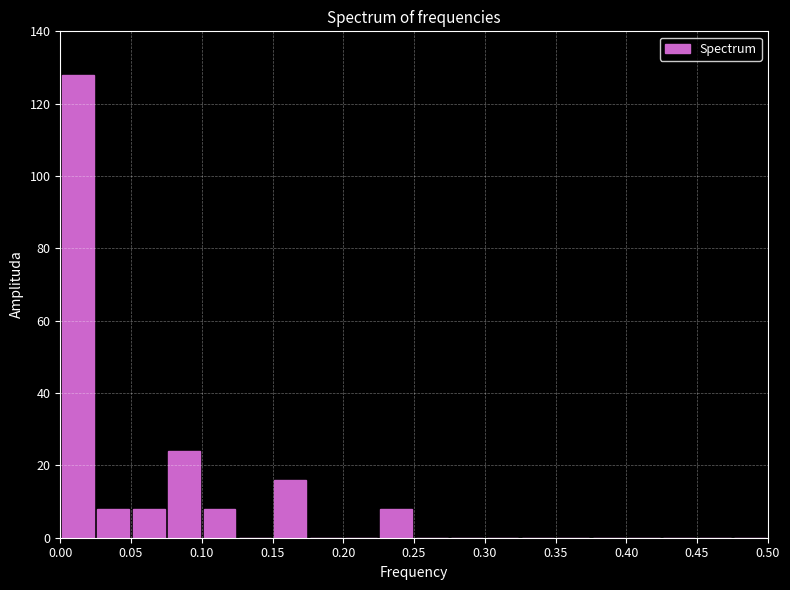

Reading left to right, transcribe this chart: for each bar, give the range it covers on the x-axis and its height. The values are not printed on the chart, so give them approximately, as read against the axis.

0.000 to 0.025: 128
0.025 to 0.050: 8
0.050 to 0.075: 8
0.075 to 0.100: 24
0.100 to 0.125: 8
0.125 to 0.150: 0
0.150 to 0.175: 16
0.175 to 0.200: 0
0.200 to 0.225: 0
0.225 to 0.250: 8
0.250 to 0.275: 0
0.275 to 0.300: 0
0.300 to 0.325: 0
0.325 to 0.350: 0
0.350 to 0.375: 0
0.375 to 0.400: 0
0.400 to 0.425: 0
0.425 to 0.450: 0
0.450 to 0.475: 0
0.475 to 0.500: 0